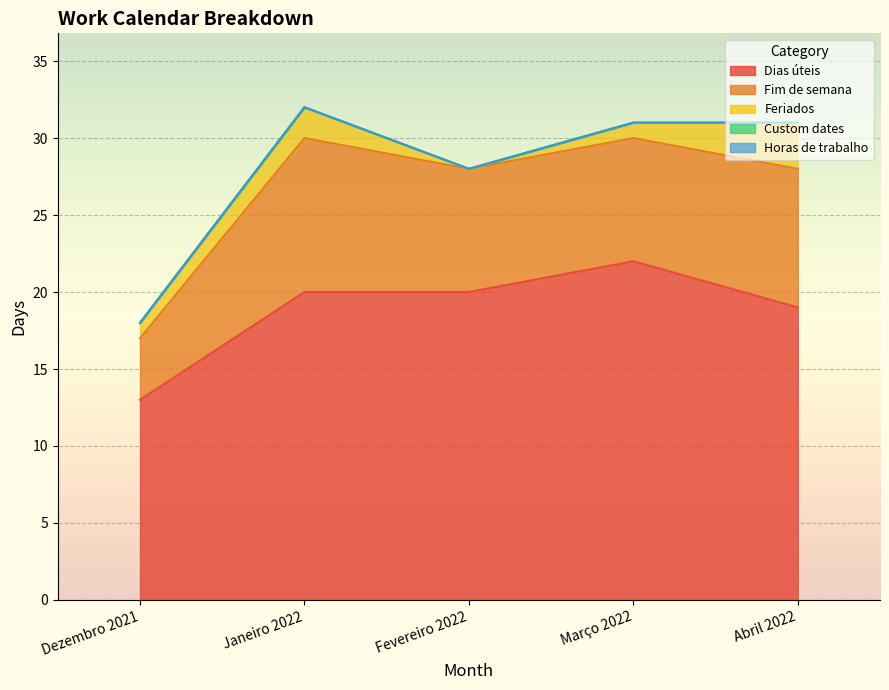

What is the total value across all series at Março 2022?

31